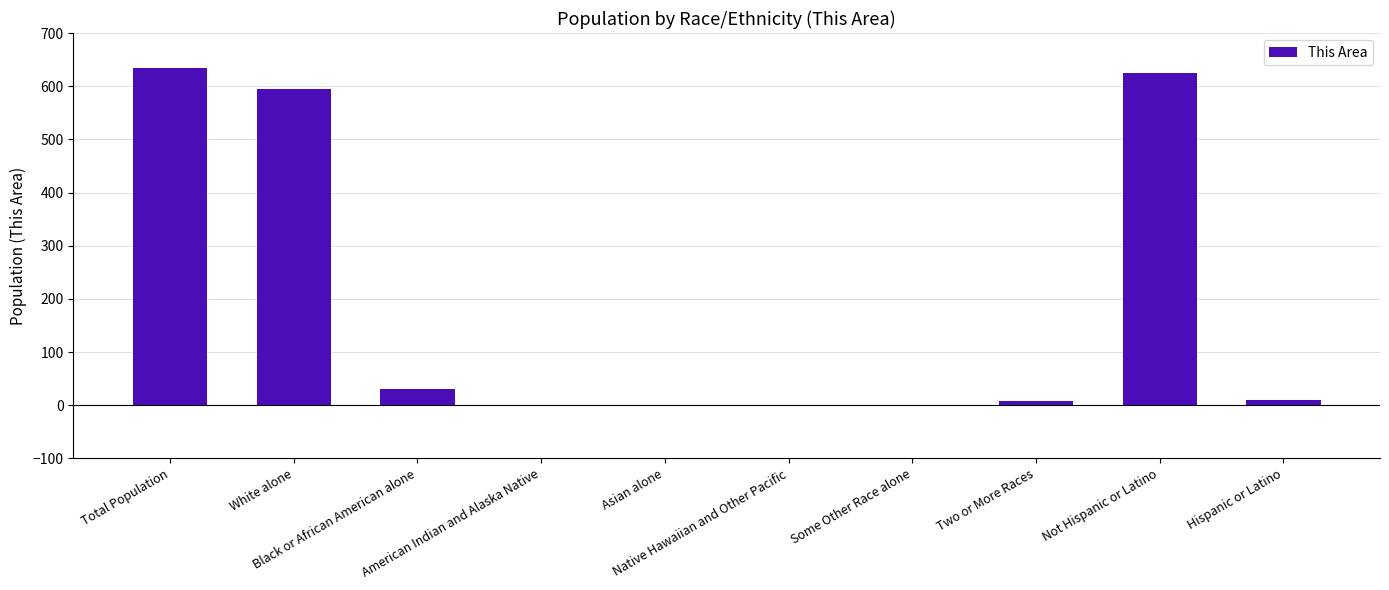

What is the sum of all values?

1902